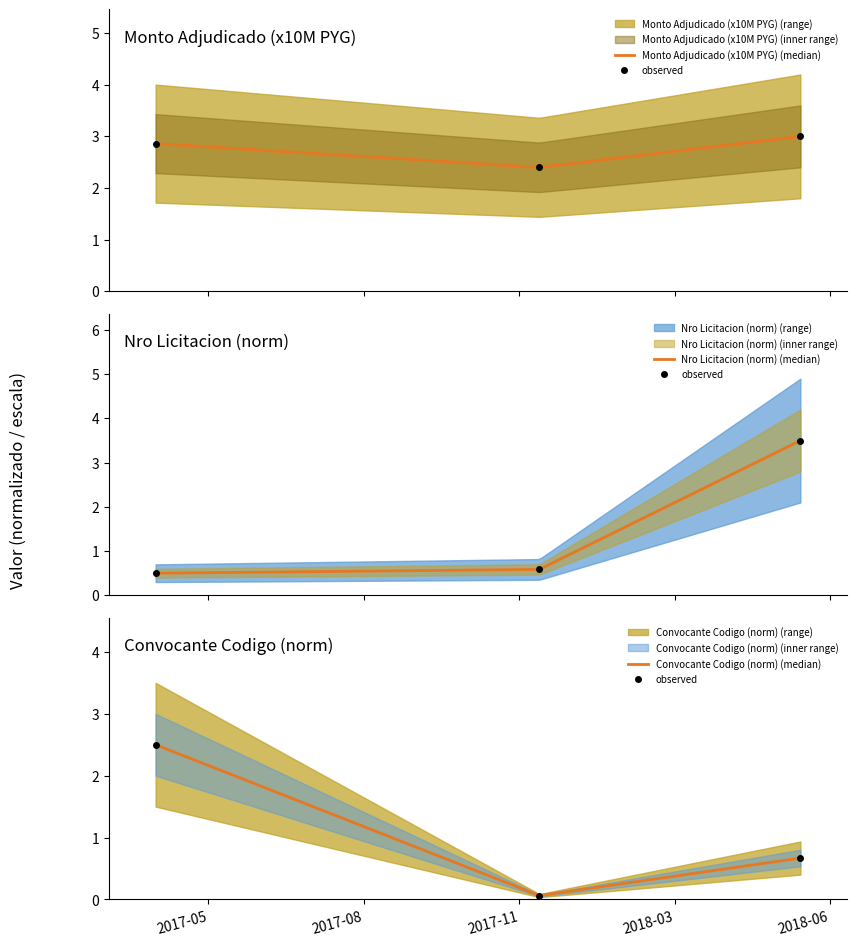

What is the smallest value displayed?

0.1